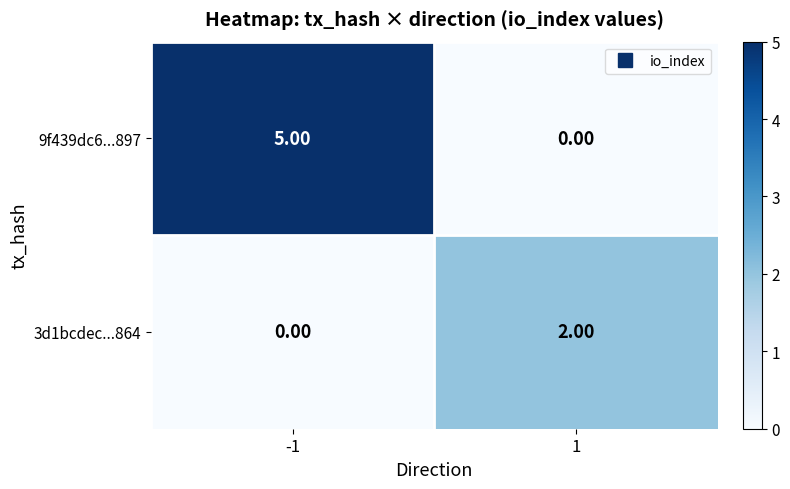

Between -1 and 1, which series saw the biggest shift?

9f439dc6...897